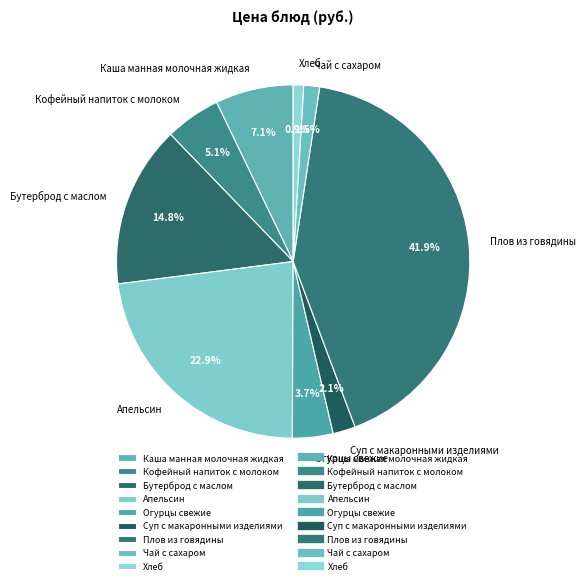

What is the ratio of the value at Огурцы свежие to the value at Кофейный напиток с молоком?

0.7